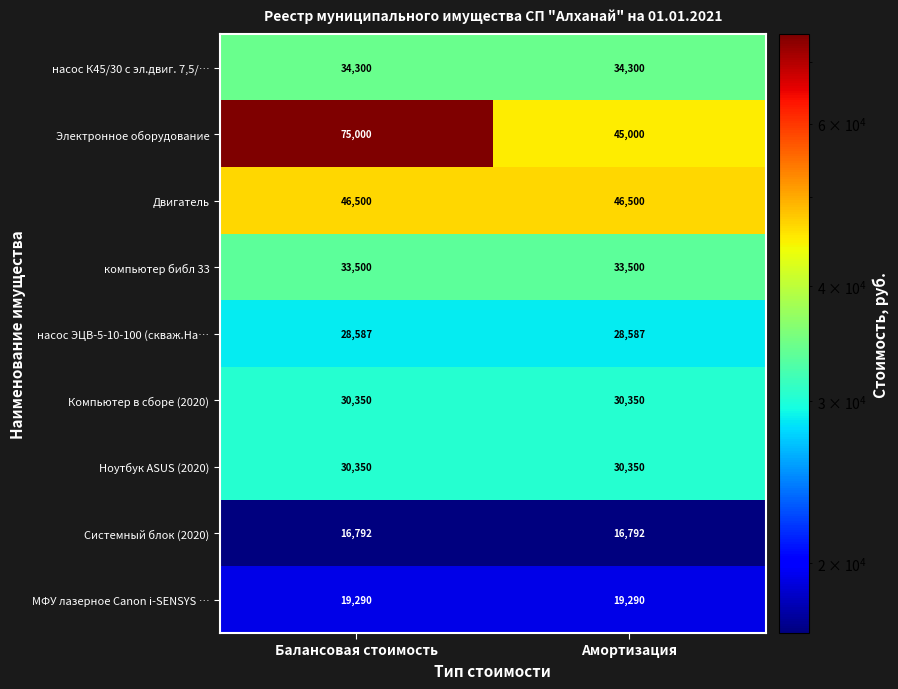

List the labels in order of Электронное оборудование value, smallest first.

Амортизация, Балансовая стоимость